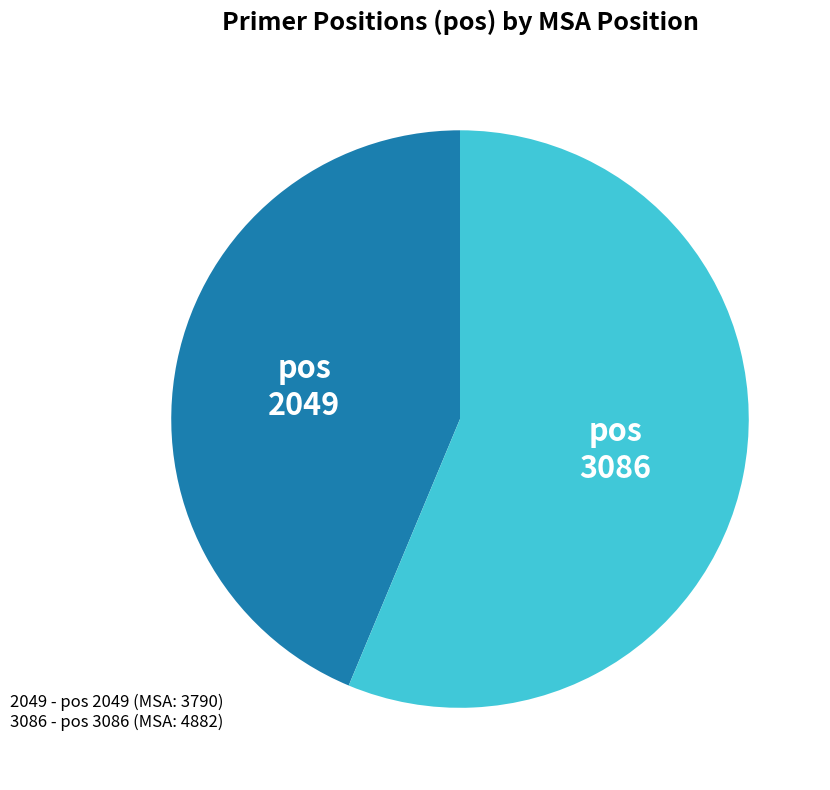

Is 3086 the majority of the pie?

Yes